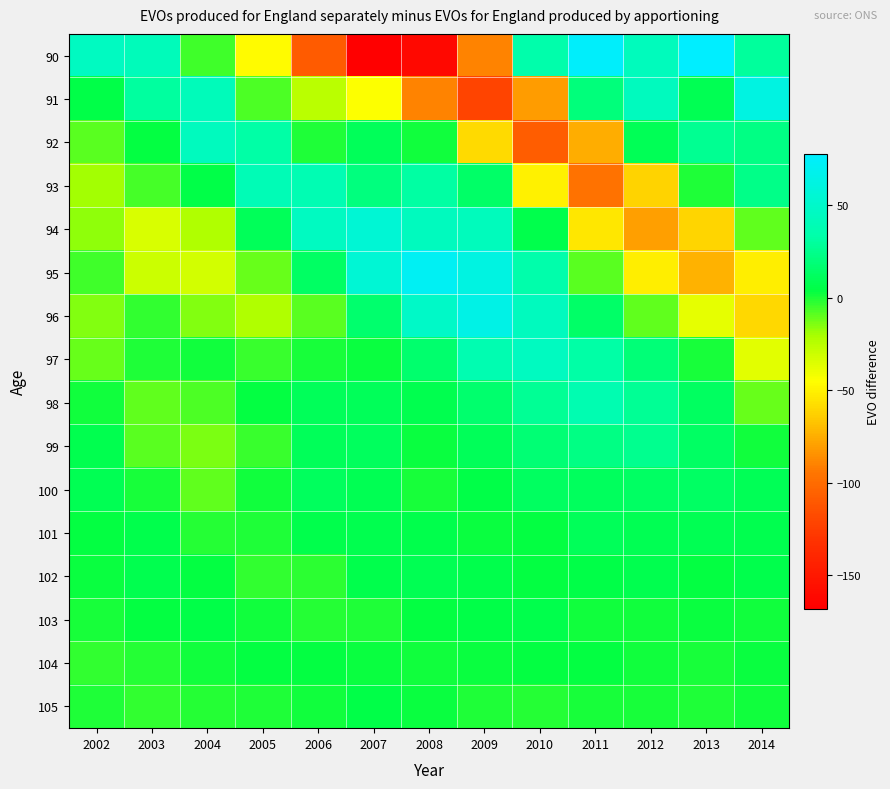

At which category does the chart reach its peak across all series?

2013